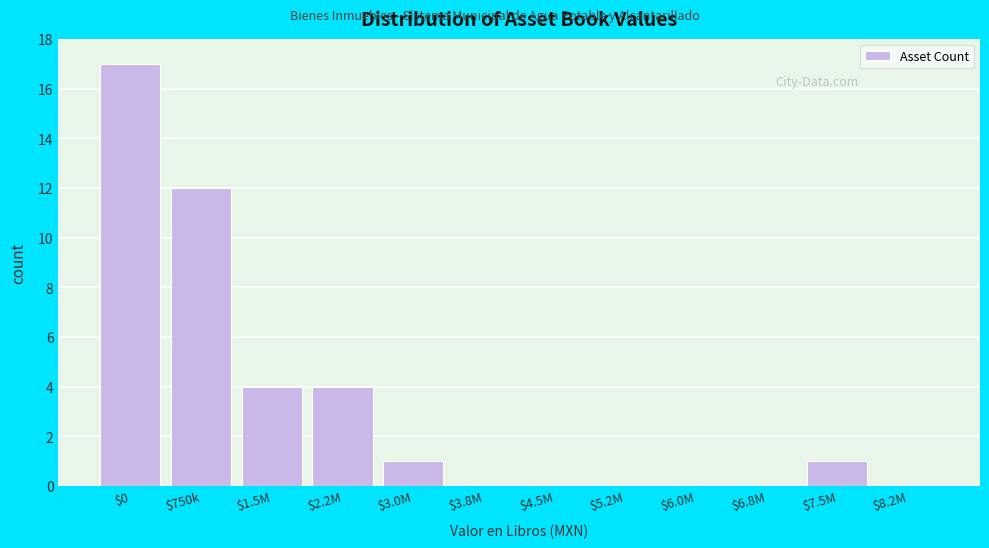

The value at $3.8M is 8. True or false?

False